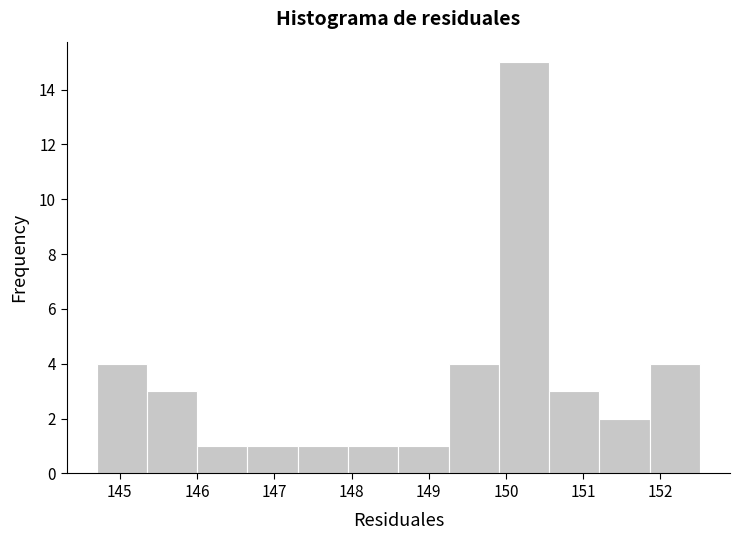

Over which range of the x-axis is the bar tallest?

149.9 to 150.6